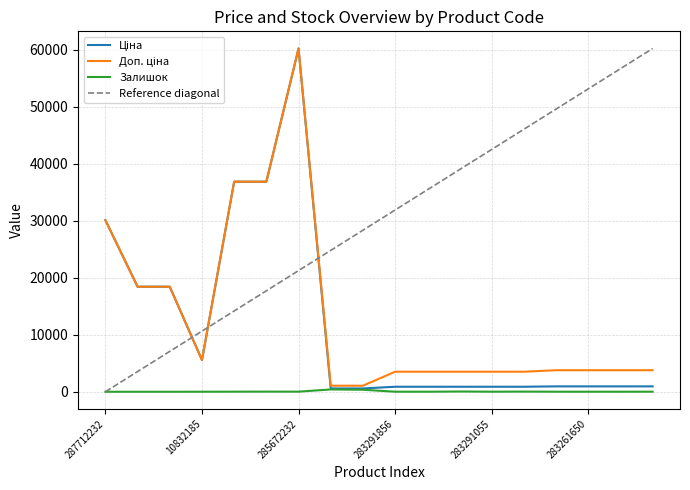

Which series has the largest total across all categories?

Доп. ціна